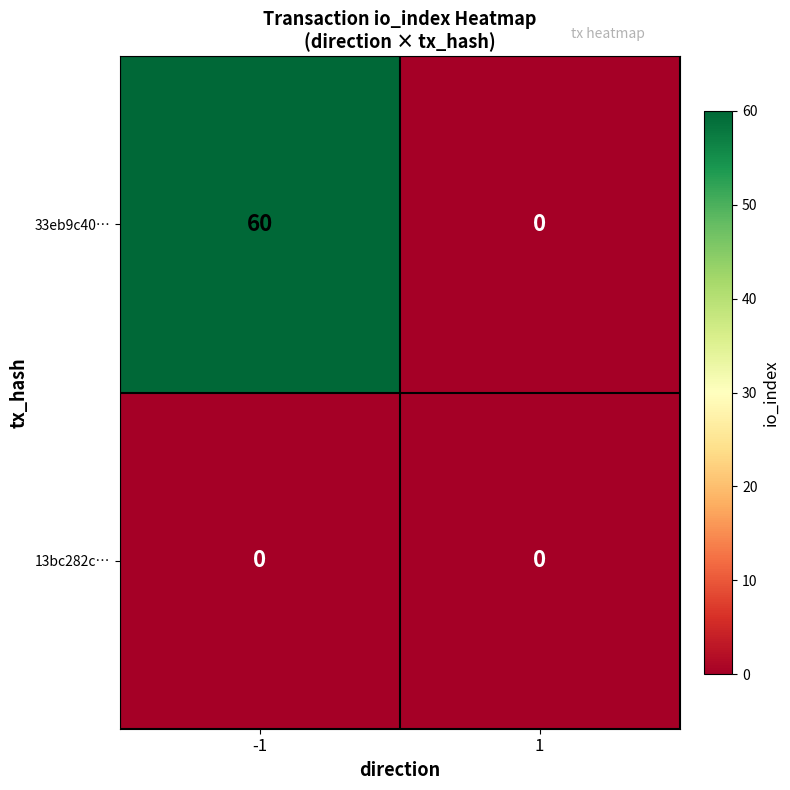

Which label corresponds to the largest value in the chart?

-1